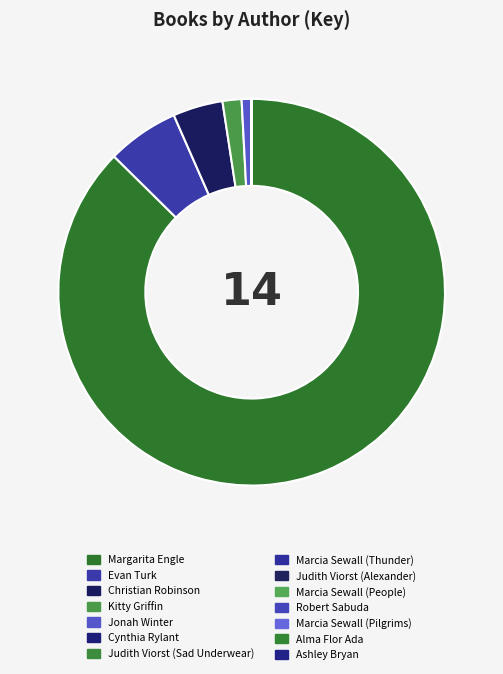

What portion of the pie excludes Robert Sabuda?

100.0%